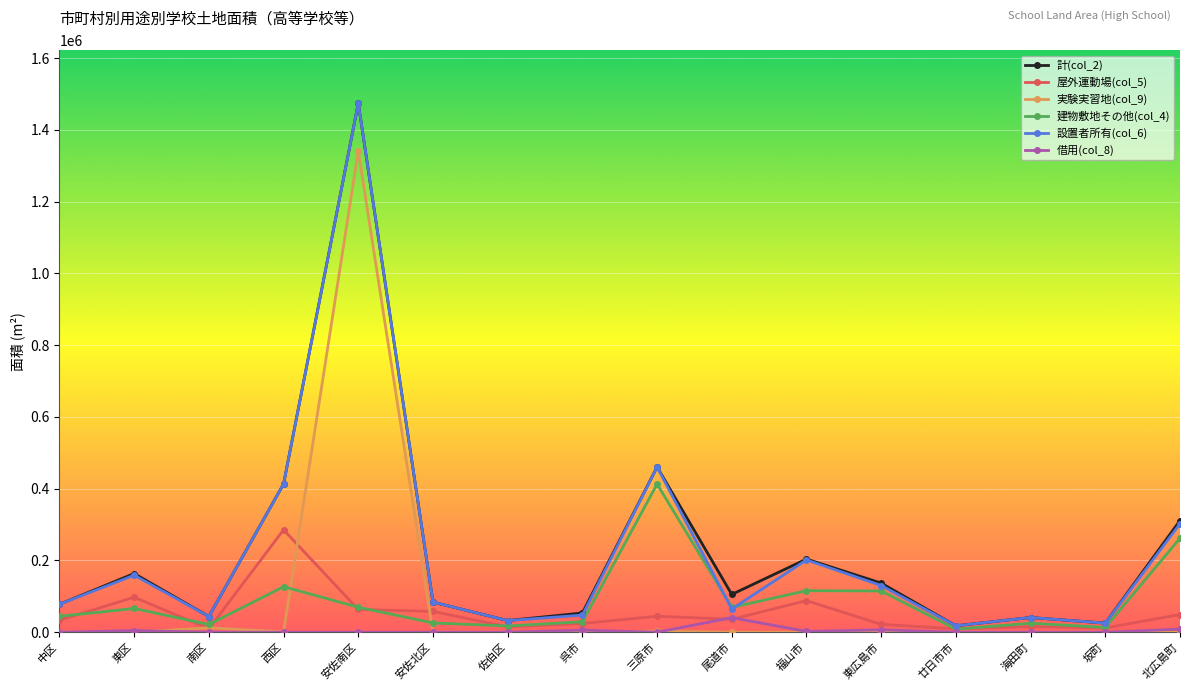

What position from the left is 東広島市?

12